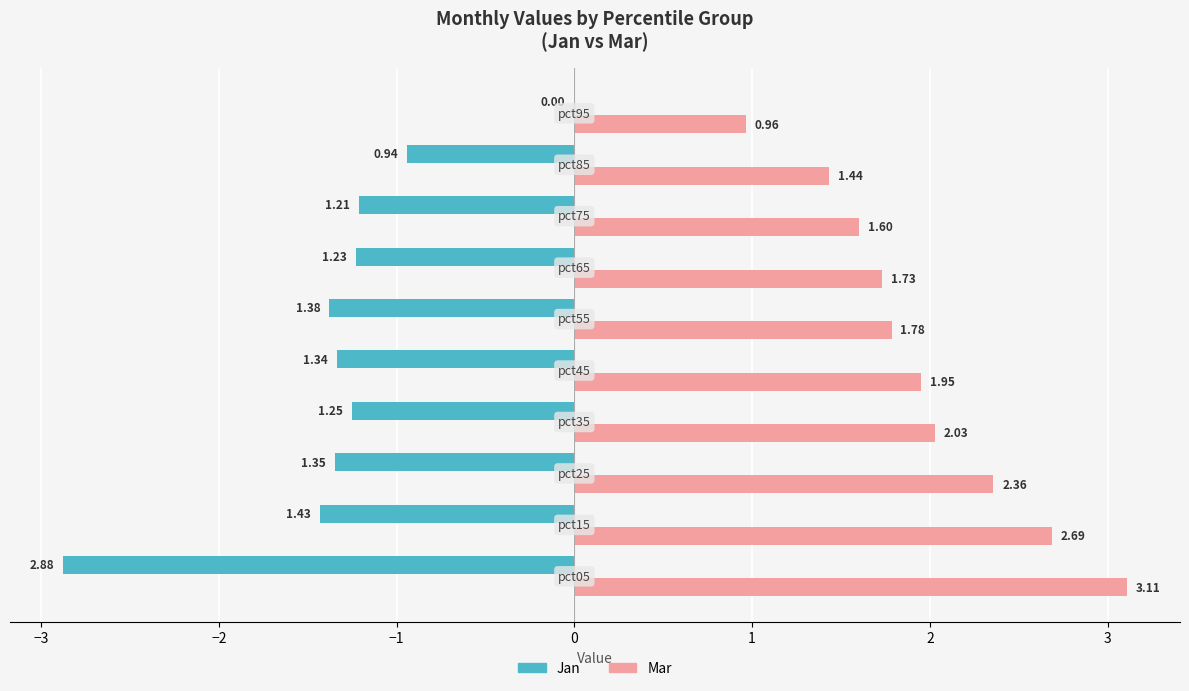

Which series has the largest total across all categories?

Mar